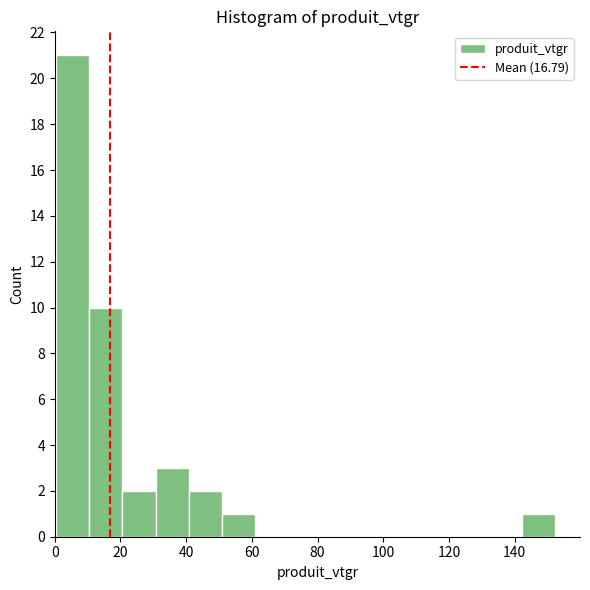

Reading left to right, transcribe this chart: for each bar, give the range it covers on the x-axis and its height. Neither the bar edges nor the heights are printed on the chart, so give them approximately, as read against the axes.

0 to 10: 21
10 to 20: 10
20 to 30: 2
30 to 40: 3
40 to 50: 2
50 to 62: 1
62 to 72: 0
72 to 82: 0
82 to 92: 0
92 to 102: 0
102 to 112: 0
112 to 122: 0
122 to 132: 0
132 to 142: 0
142 to 152: 1